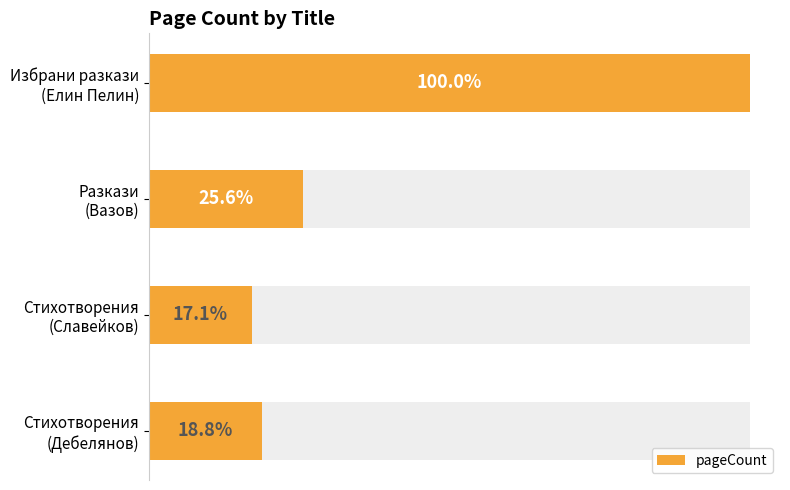

The chart shows a value of 18 at Стихотворения (Славейков). True or false?

False